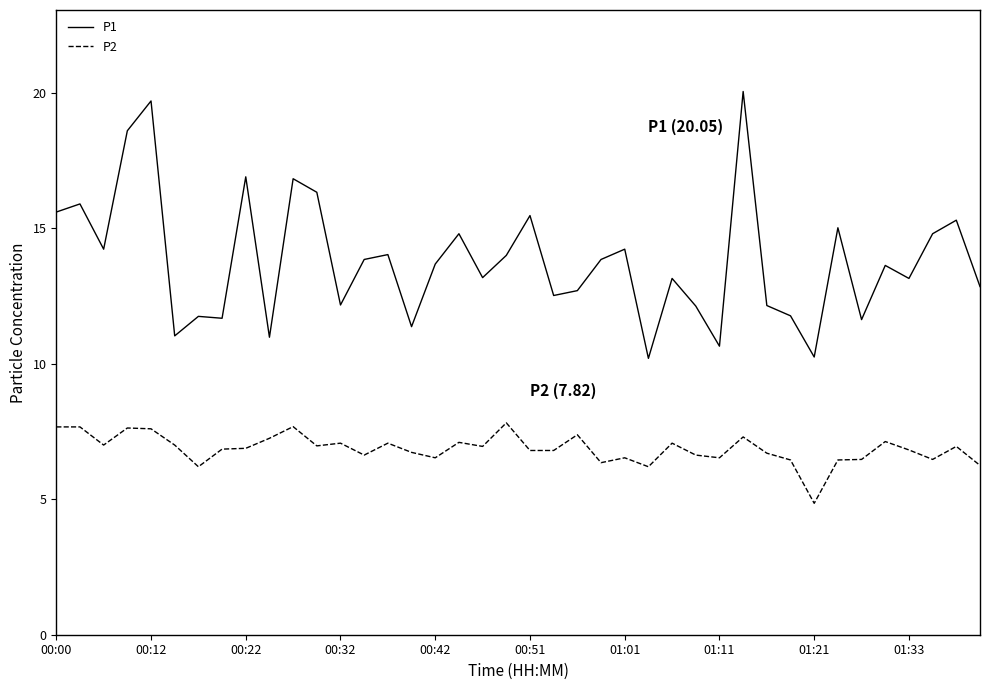

What is the difference between the maximum and minimum values in the P2 series?

3.0